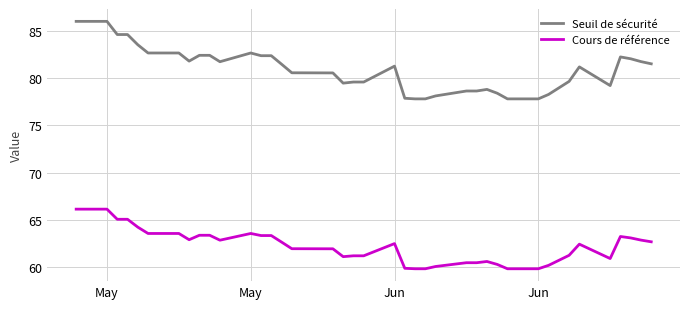

What is the maximum value shown in the chart?

86.0